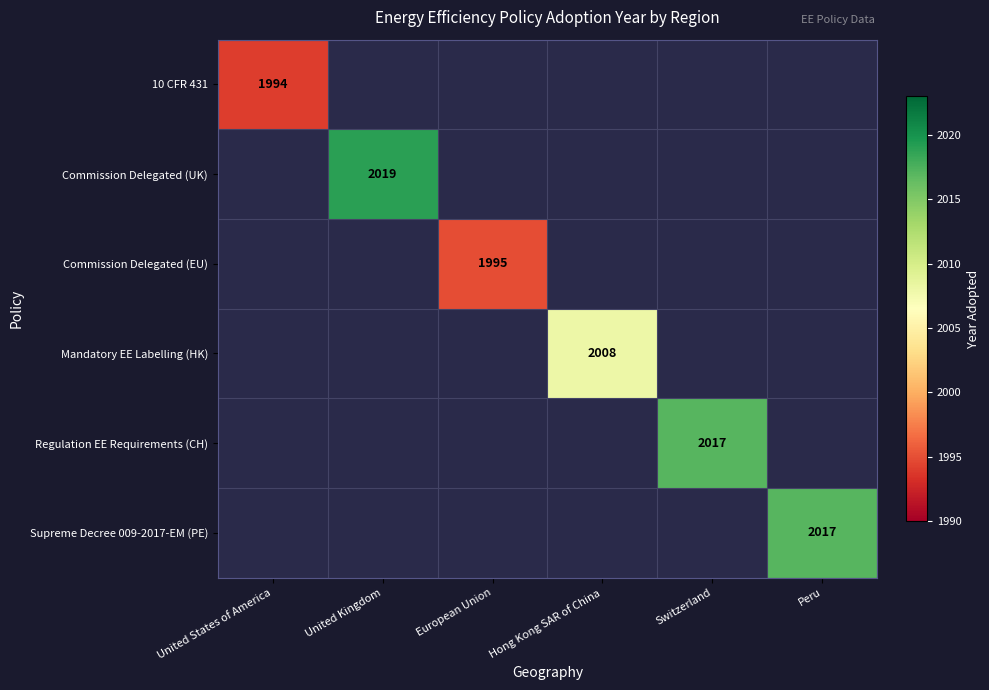

Is it true that Commission Delegated (EU) equals 1342 at European Union?

False